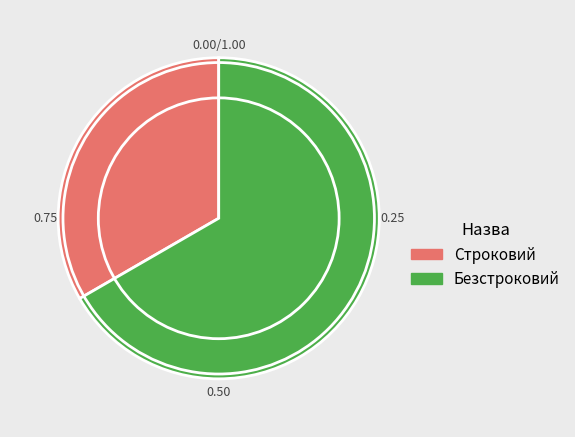

Is there a majority slice in this chart?

Yes